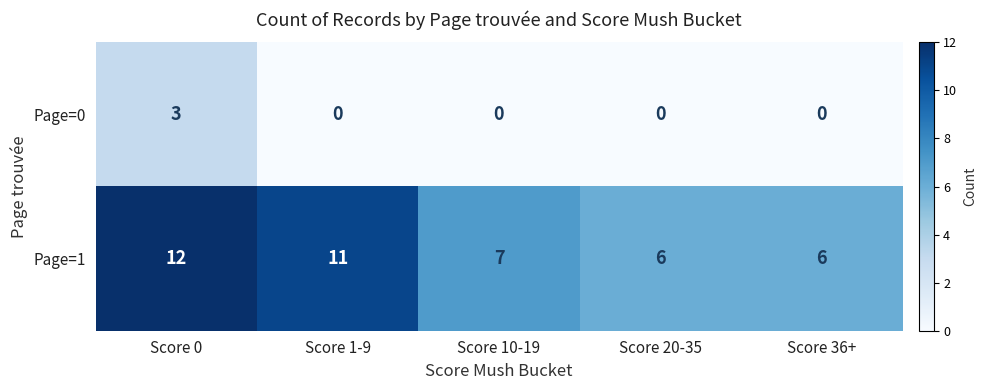

Between Score 0 and Score 1-9, which series saw the biggest shift?

Page=0